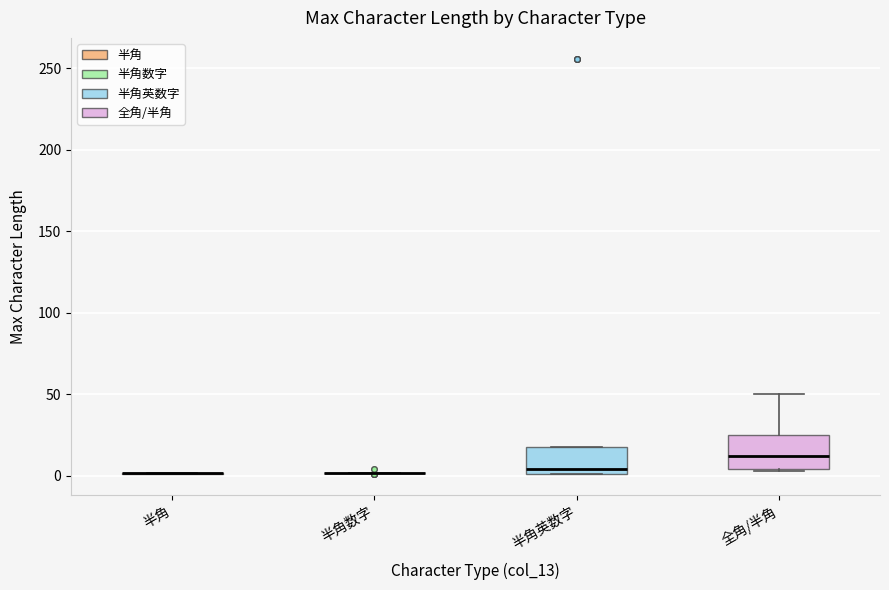

Reading left to right, read every box against the y-axis: the position of its median line, the range the box covers, and the ends of its whiskers. The values are not printed on the chart, so give them approximately, as read against the axis.

半角: box collapsed to a line at 0, whiskers 0 to 0
半角数字: box collapsed to a line at 0, whiskers 0 to 0
半角英数字: median 5, box 0 to 20, whiskers 0 to 20
全角/半角: median 10, box 5 to 25, whiskers 5 to 50